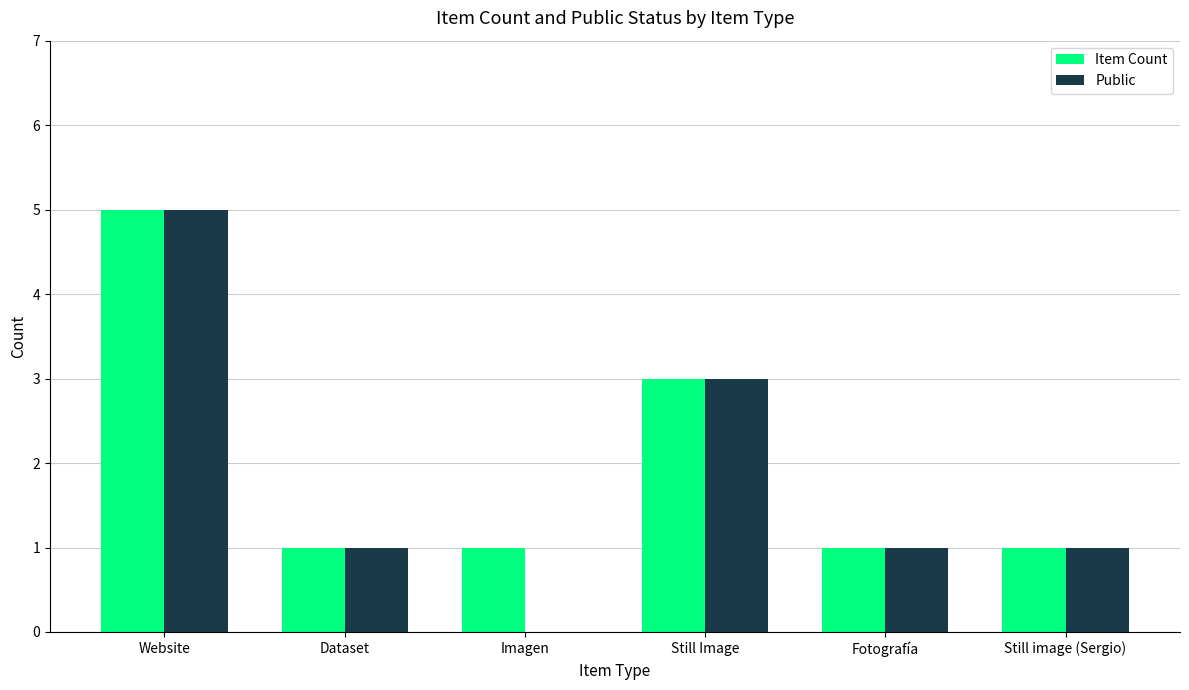

At which label does Public reach its peak?

Website